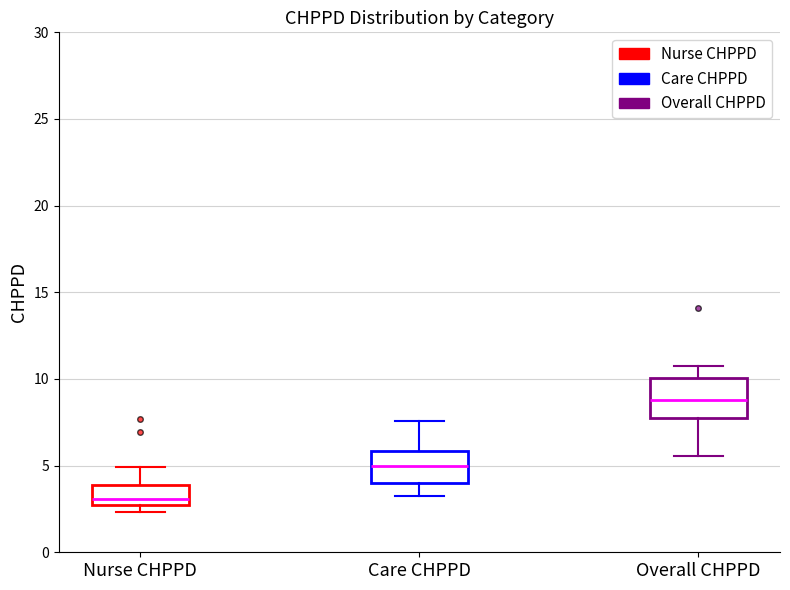

Which box has the highest median line?

Overall CHPPD